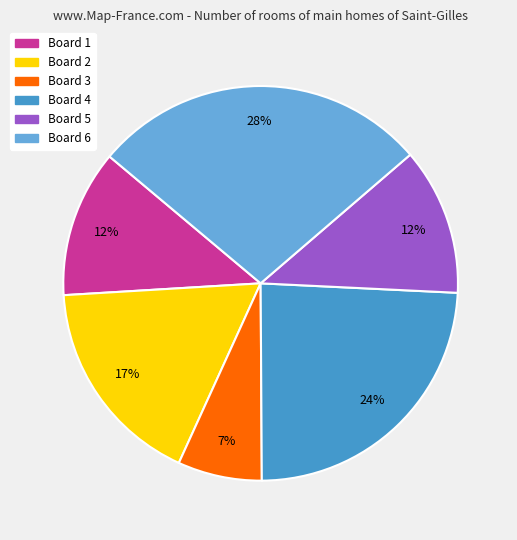

Is there a majority slice in this chart?

No